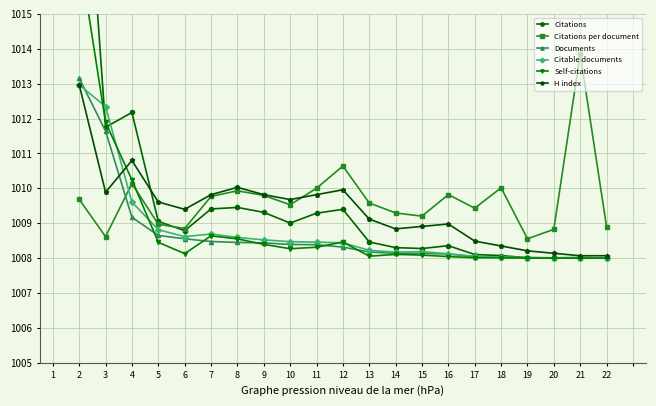

How many values in the Citations per document series exceed 1009?

15